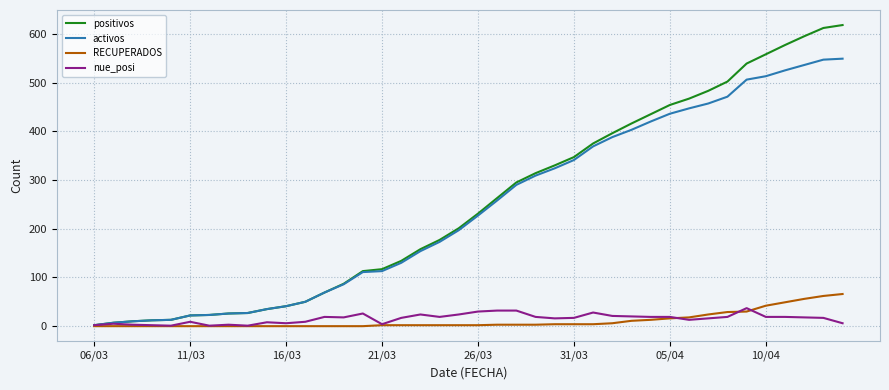

What is the maximum value shown in the chart?

618